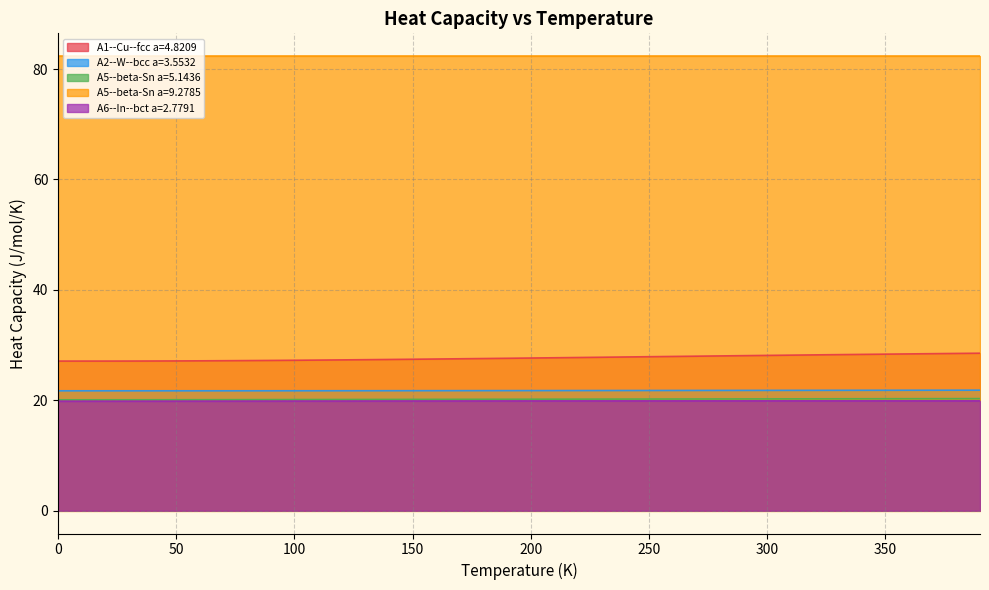

What is the value of the A2--W--bcc a=3.5532 point at the 28th from the left?

21.8